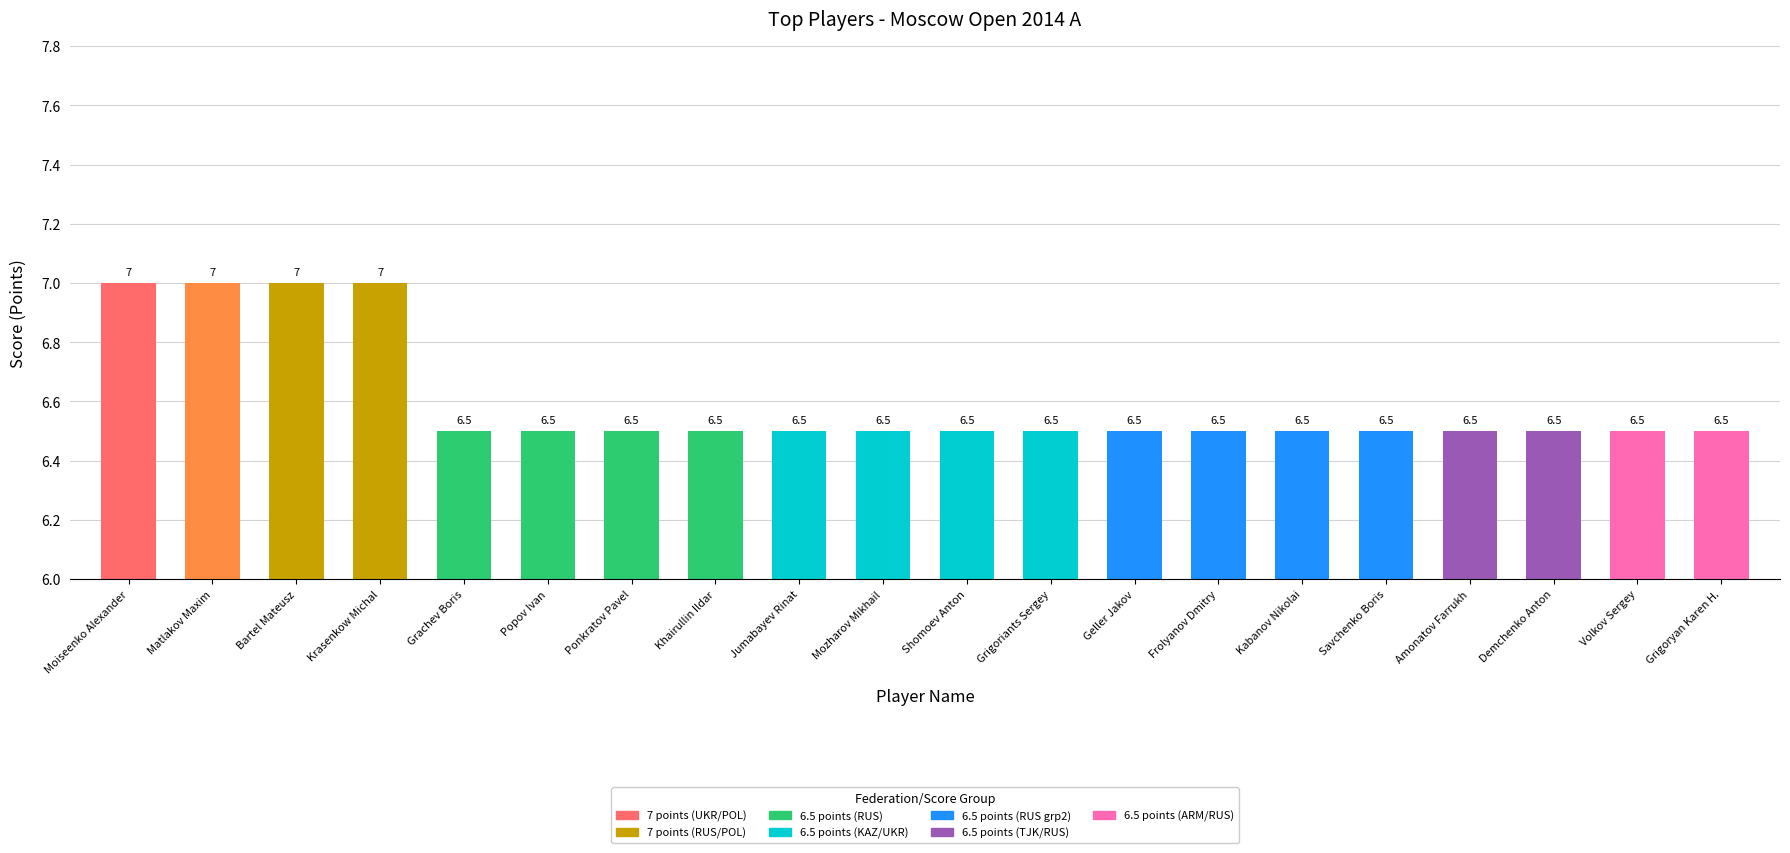

What is the sum of the values at Kabanov Nikolai and Volkov Sergey?

13.0